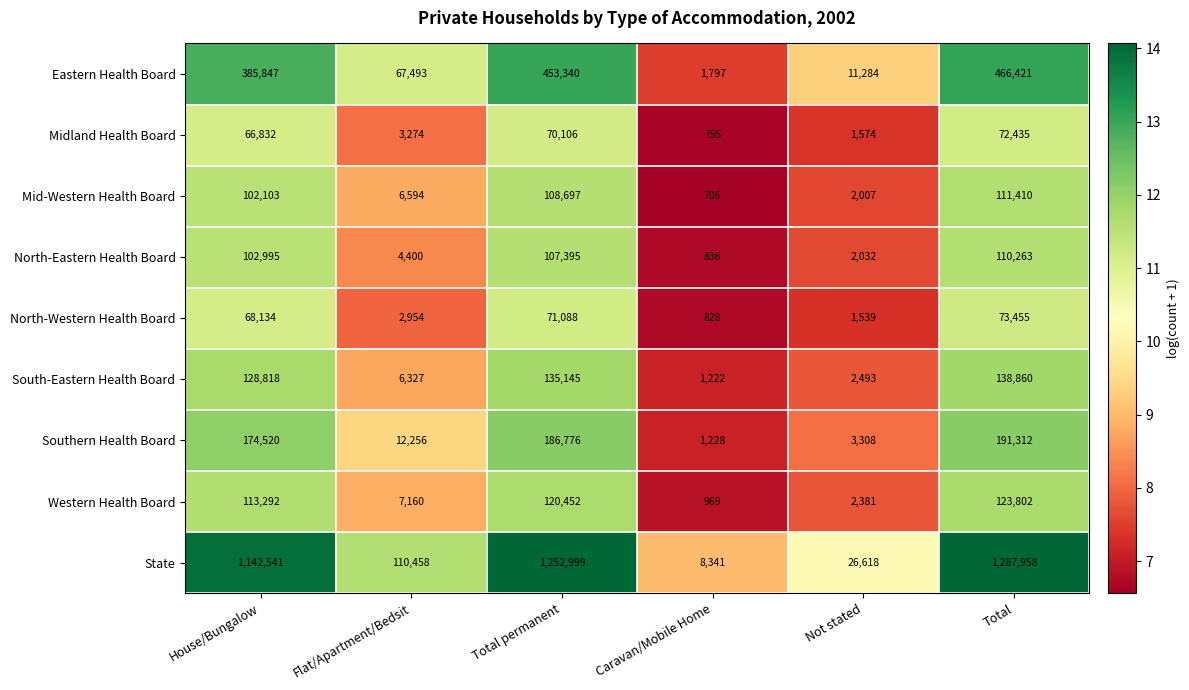

Where is South-Eastern Health Board nearest to the value 70041?

House/Bungalow